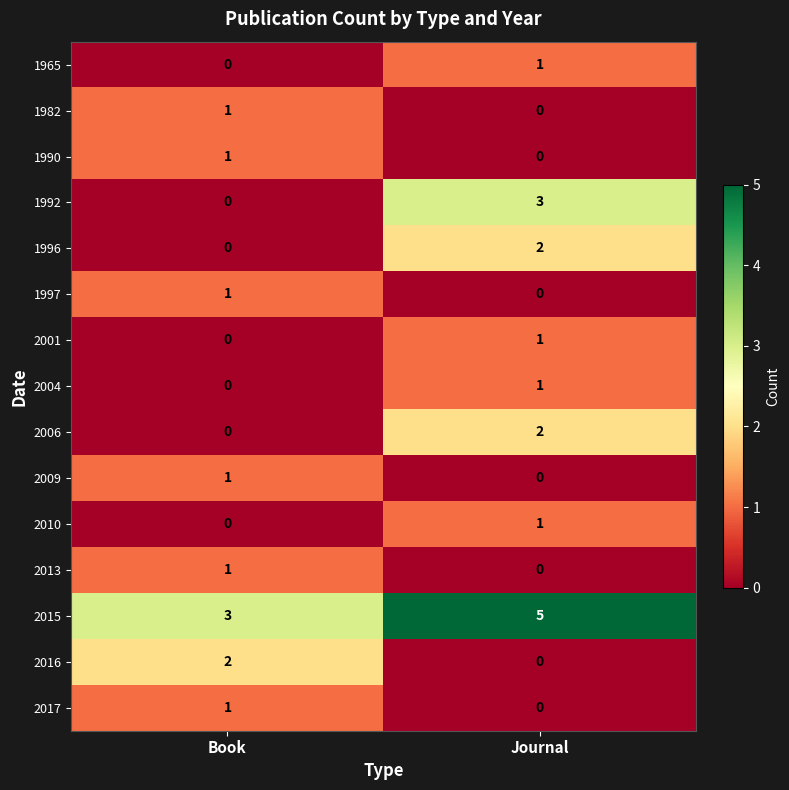

Which series has the largest range (max minus min)?

1992